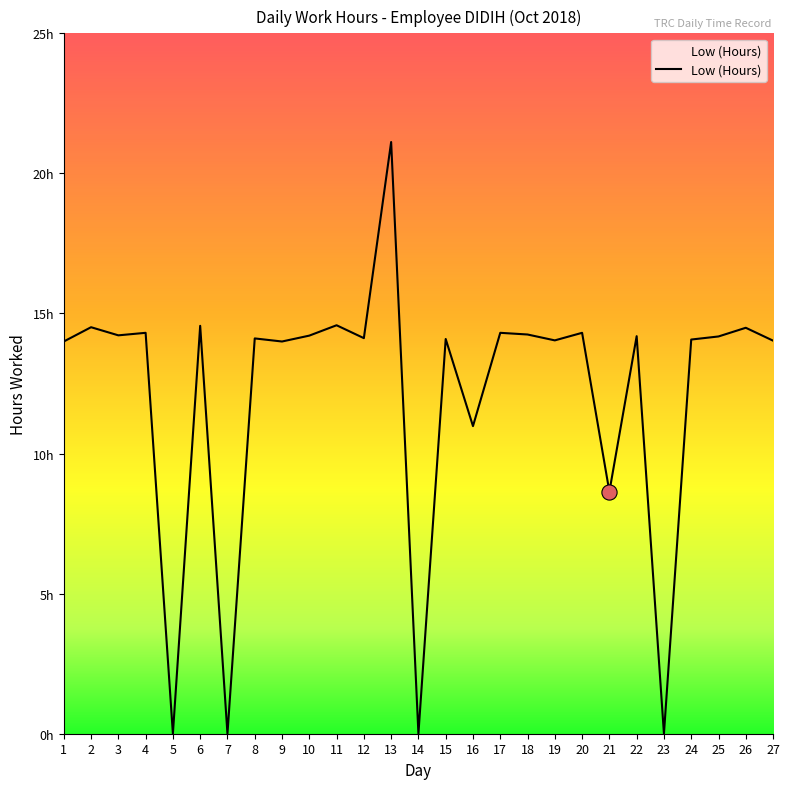

Is this an area chart (filled region under the line)?

Yes